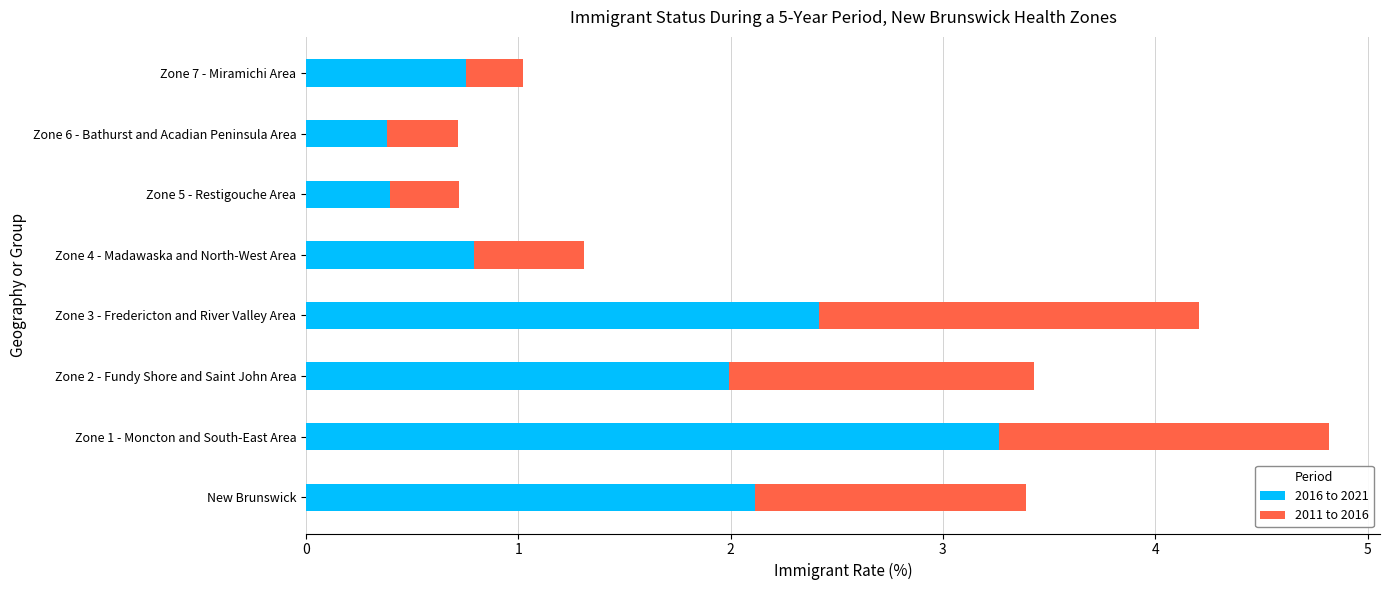

Is it true that 2016 to 2021 equals 0.2 at Zone 7 - Miramichi Area?

False